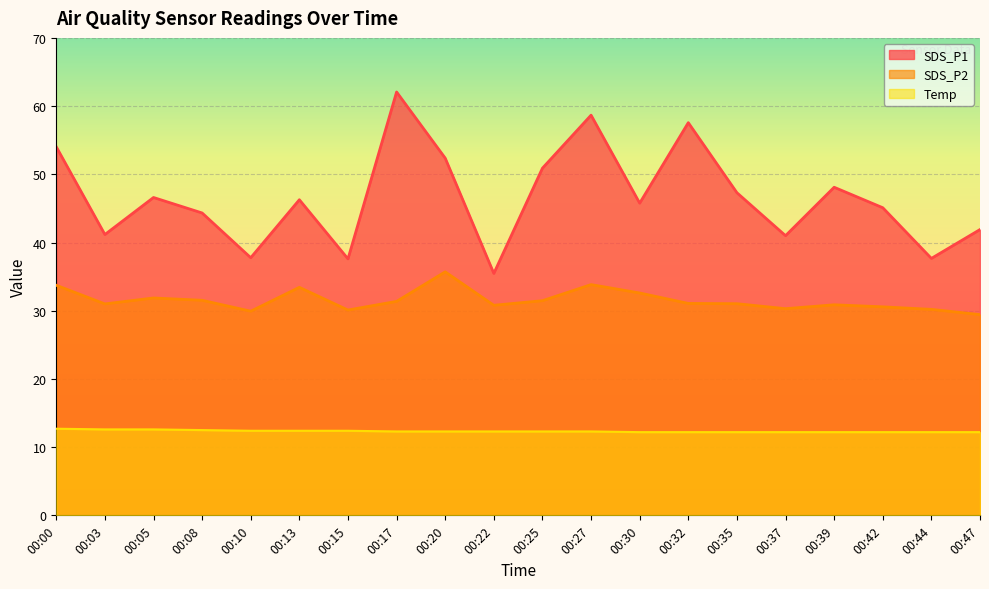

What is the sum of all Temp values?

246.7